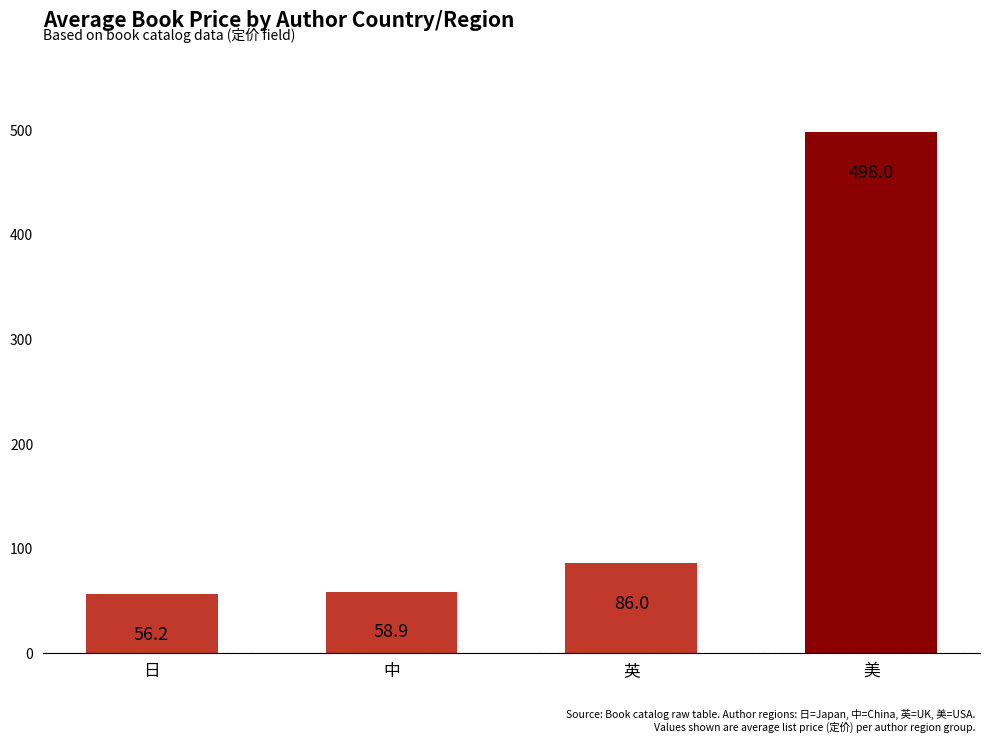

Reading right to left, what are all the values shown in this chart?

美=498.0	英=86.0	中=58.9	日=56.2